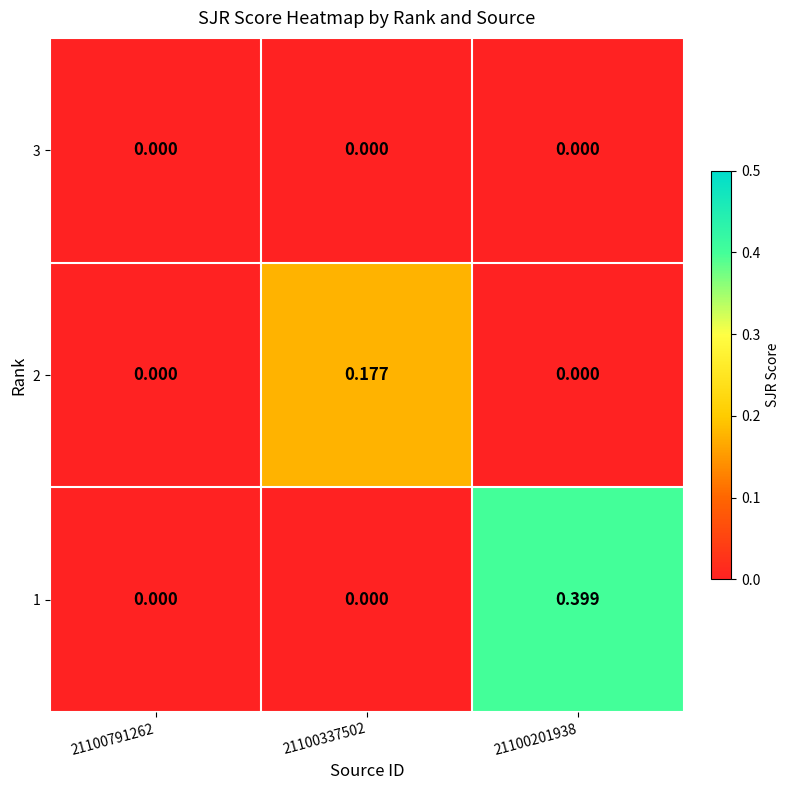

How many categories are shown in the chart?

3